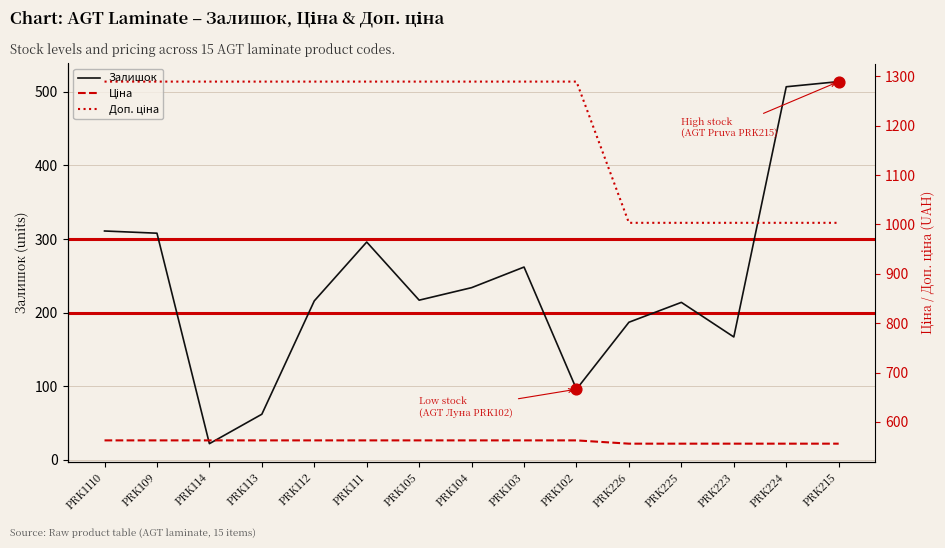

Which series contains the lowest Y value?

Залишок